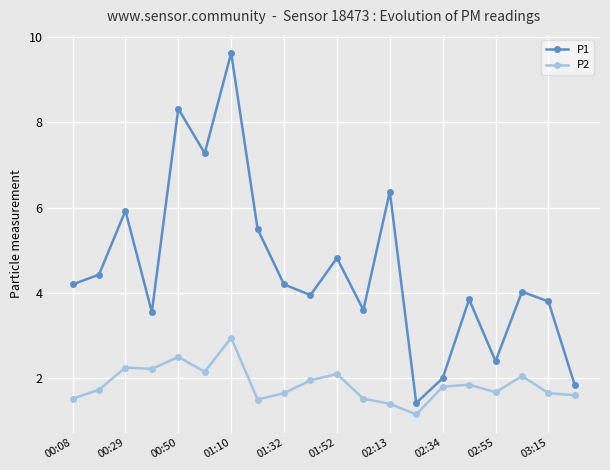

What is the value of the P2 point at the 17th from the left?

1.7